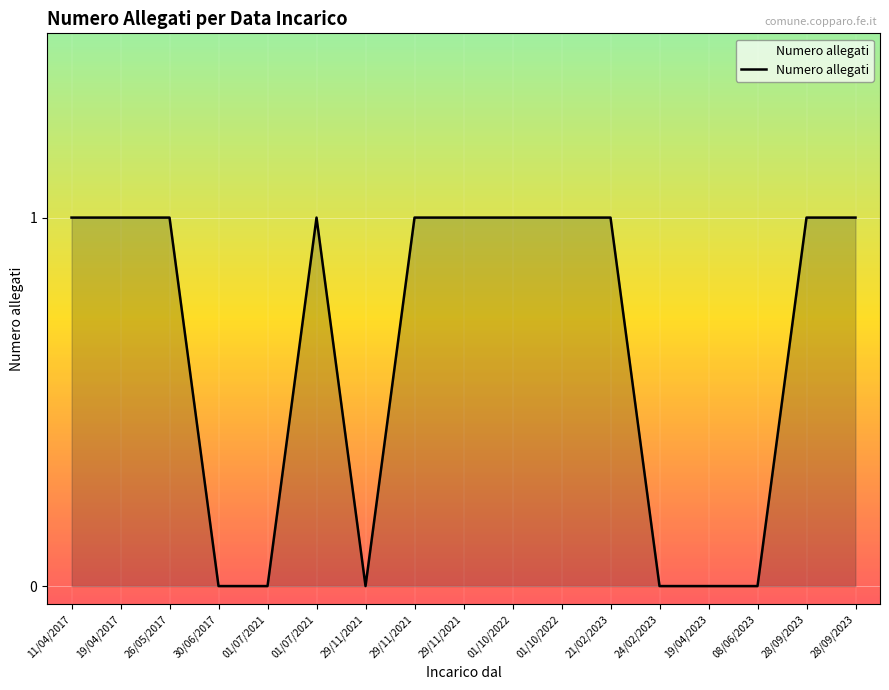

Reading left to right, extract all data points from this chart.

11/04/2017=1	19/04/2017=1	26/05/2017=1	30/06/2017=0	01/07/2021=0	01/07/2021=1	29/11/2021=0	29/11/2021=1	29/11/2021=1	01/10/2022=1	01/10/2022=1	21/02/2023=1	24/02/2023=0	19/04/2023=0	08/06/2023=0	28/09/2023=1	28/09/2023=1